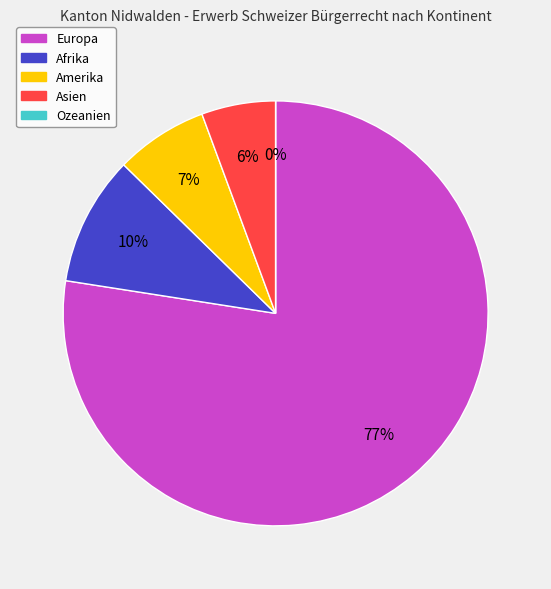

Do Afrika and Europa together represent more than half of the pie?

Yes